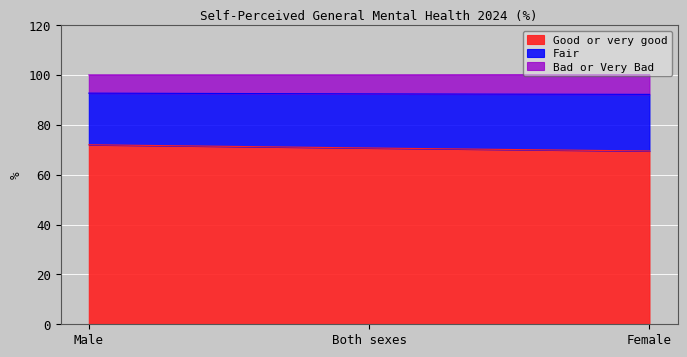

What is the total value across all series at Female?

100.1